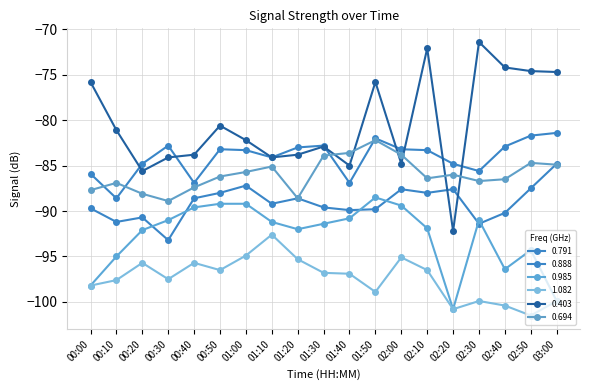

At 01:50, list the series in order from largest to smallest.

0.403, 0.791, 0.694, 0.985, 0.888, 1.082